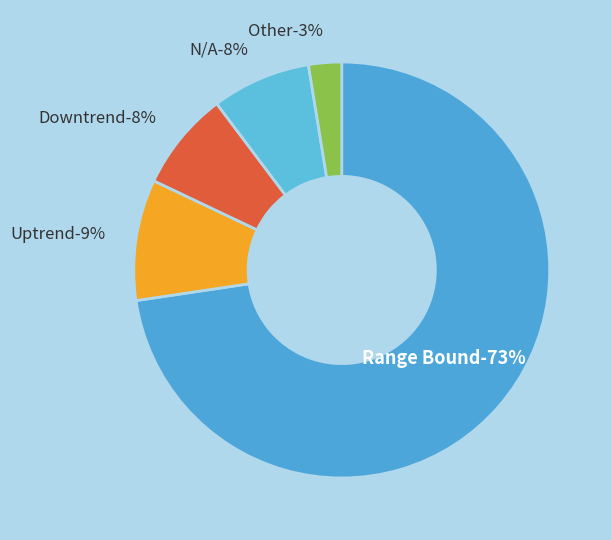

Which has a higher value, Downtrend or Other?

Downtrend